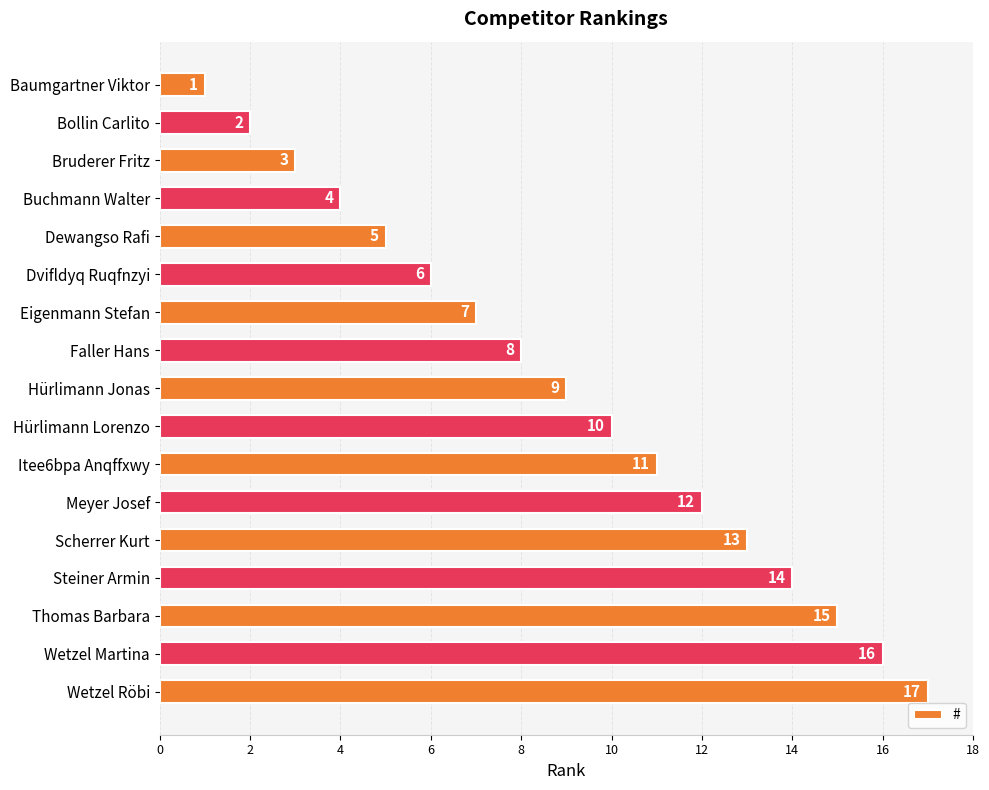

List the labels in order of value, smallest first.

Baumgartner Viktor, Bollin Carlito, Bruderer Fritz, Buchmann Walter, Dewangso Rafi, Dvifldyq Ruqfnzyi, Eigenmann Stefan, Faller Hans, Hürlimann Jonas, Hürlimann Lorenzo, Itee6bpa Anqffxwy, Meyer Josef, Scherrer Kurt, Steiner Armin, Thomas Barbara, Wetzel Martina, Wetzel Röbi